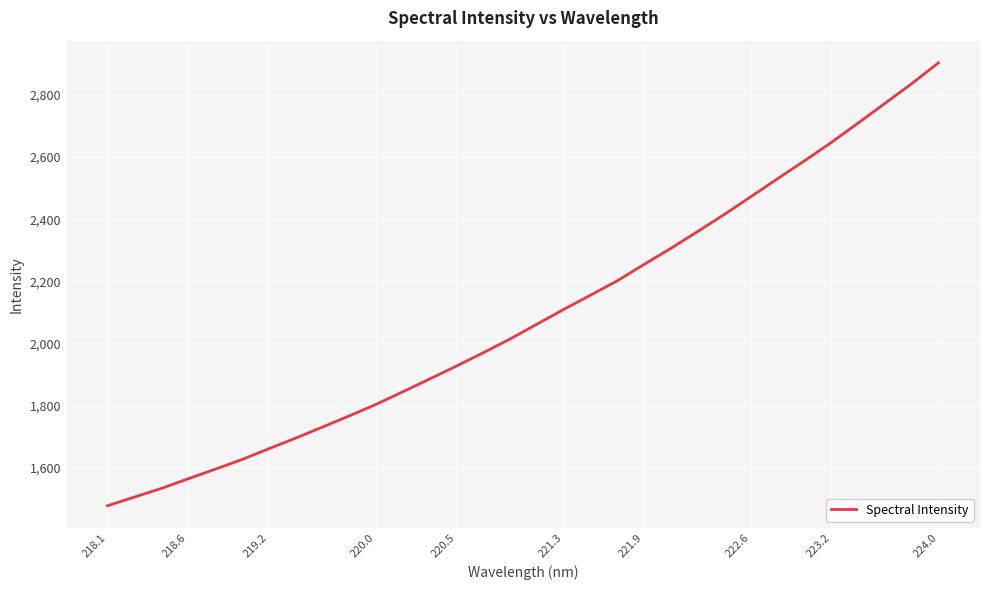

What is the difference between the maximum and minimum values?

1425.5